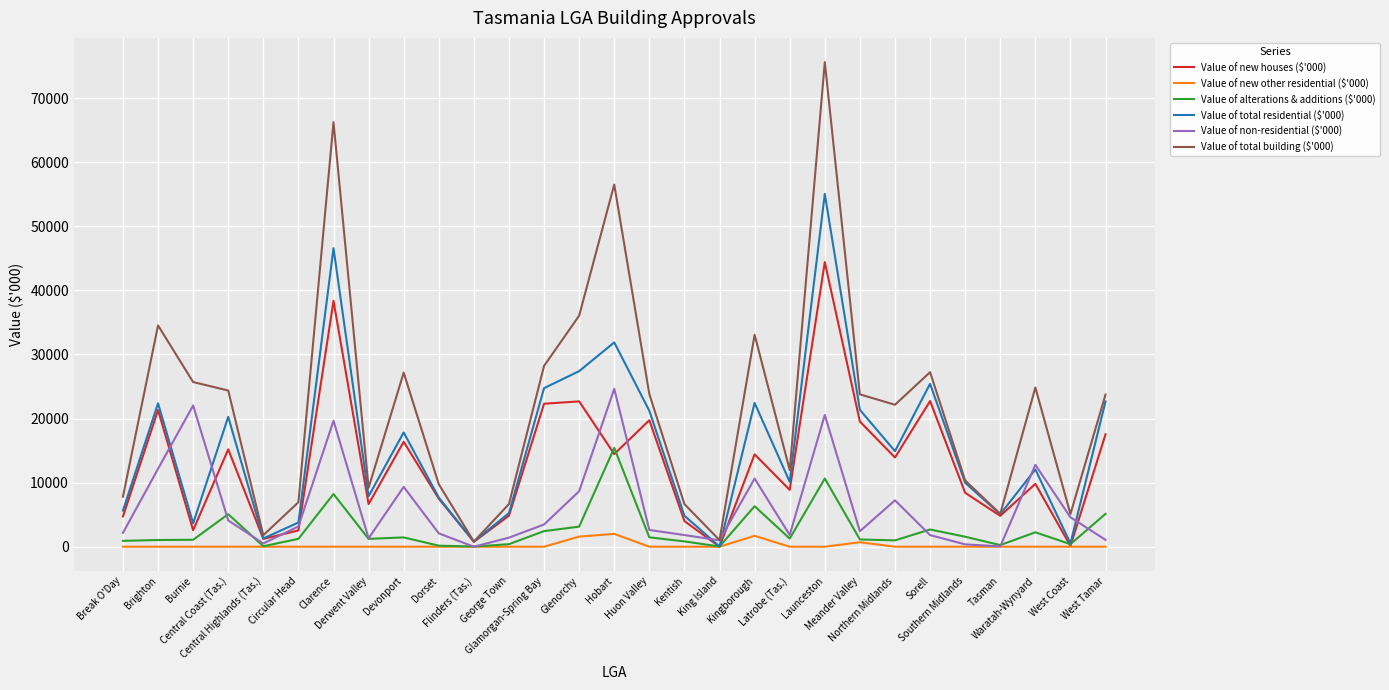

What is the maximum value for Value of new houses ($'000)?

44420.7